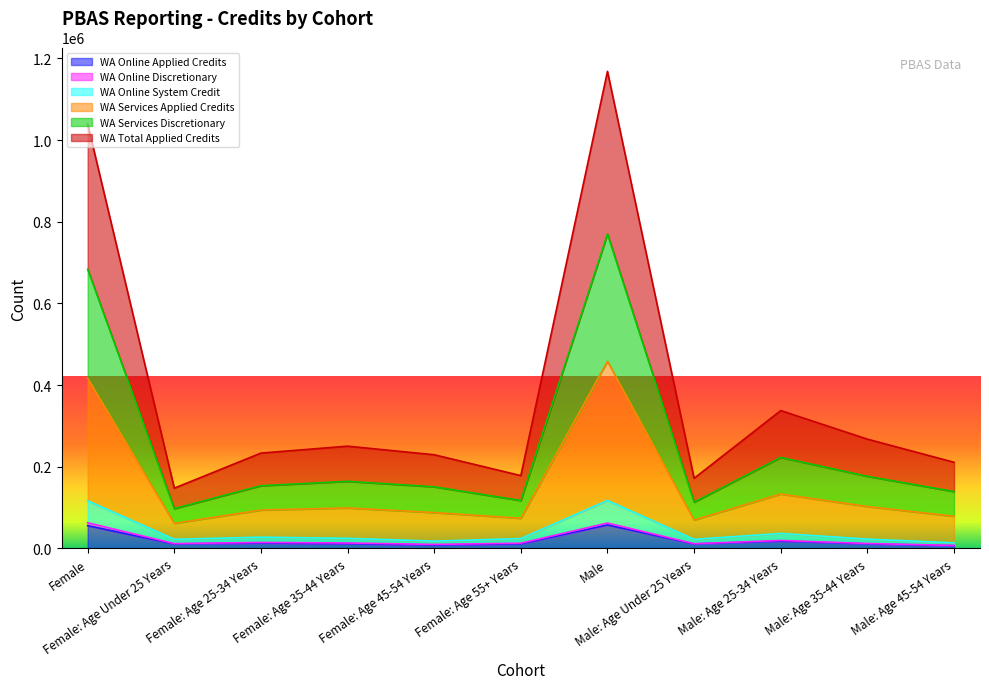

Does the chart display data point markers on the line(s)?

No